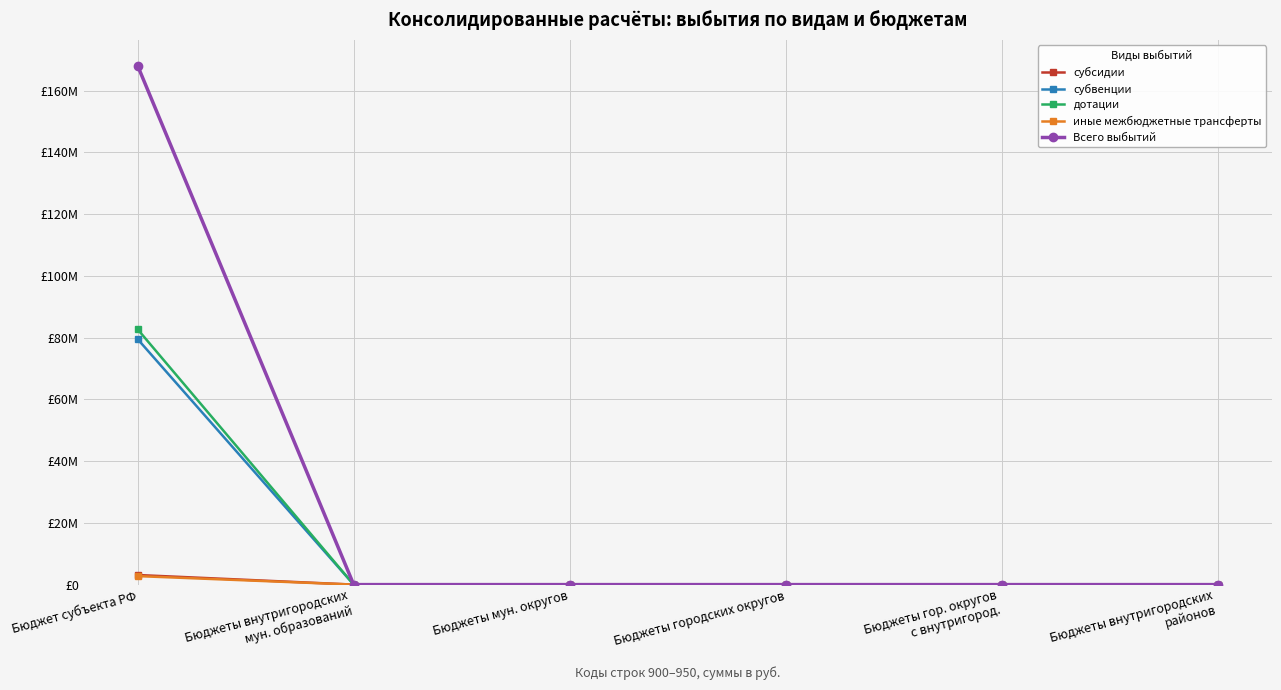

What is the greatest value displayed?

168001257.7